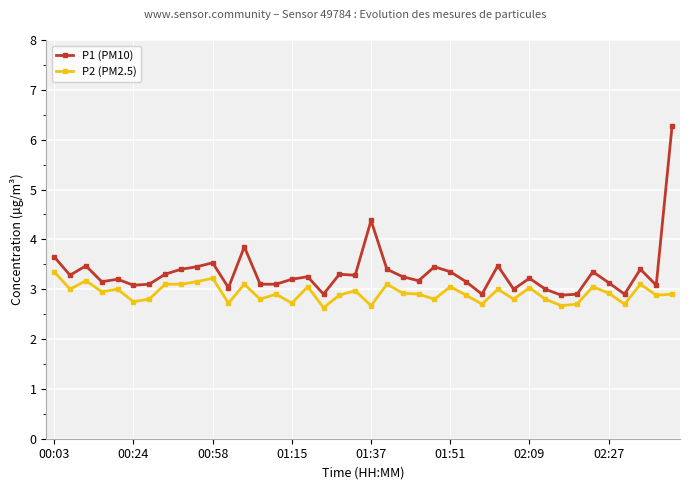

True or false: P1 (PM10) and P2 (PM2.5) intersect in this chart.

False